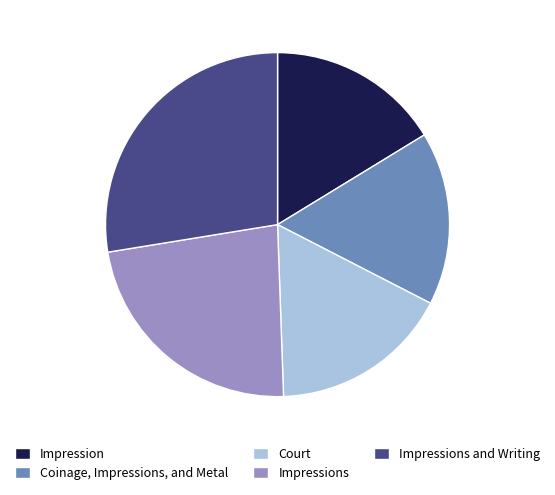

Do Impressions and Impression together represent more than half of the pie?

No